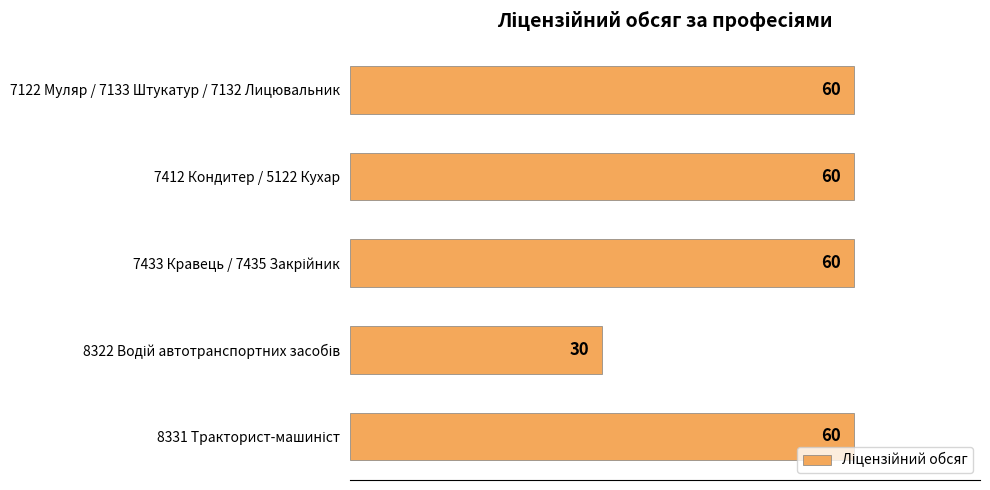

What is the value of the 1st bar from the top?

60